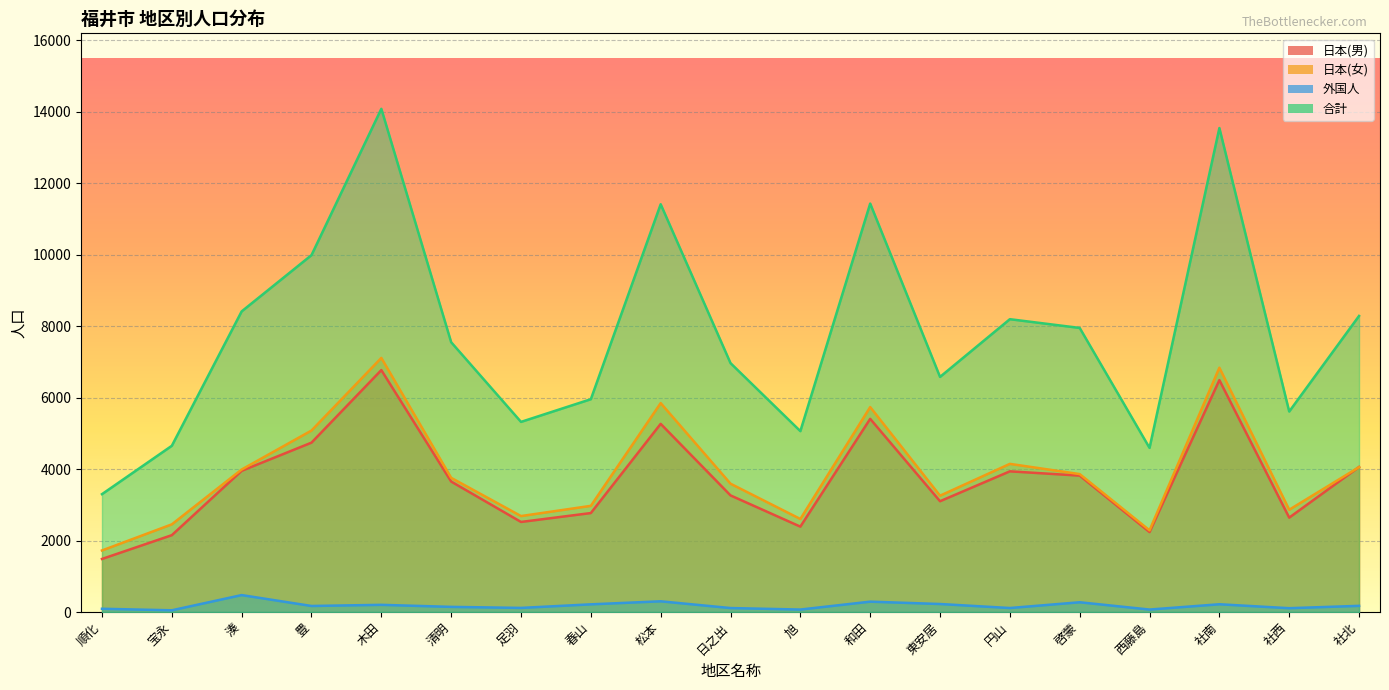

How many lines are shown in the chart?

4